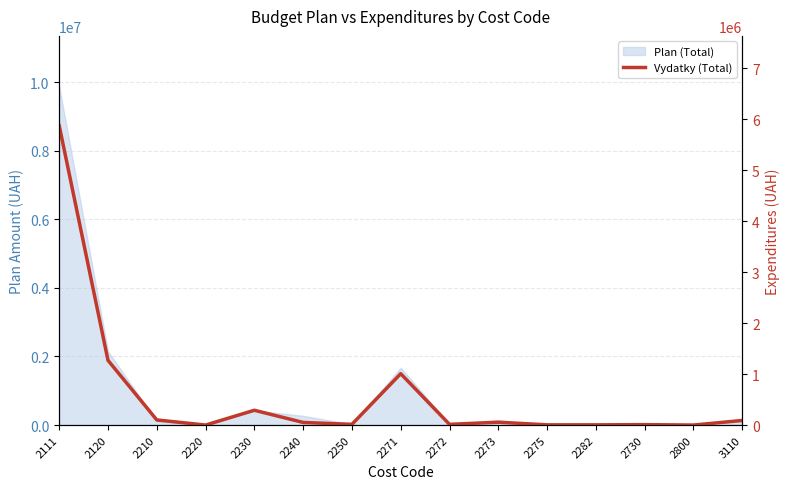

Read the value at 2240.

51052.4